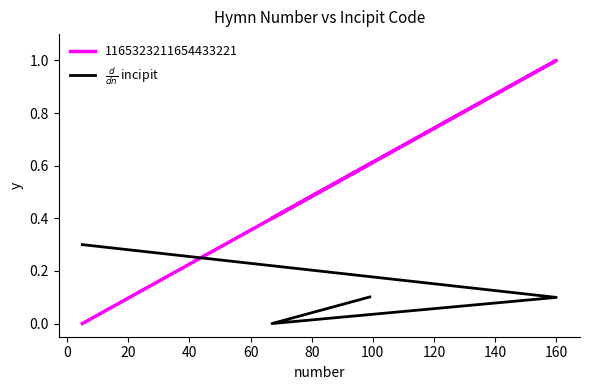

What is the sum of the values at 0 and 40?

0.2